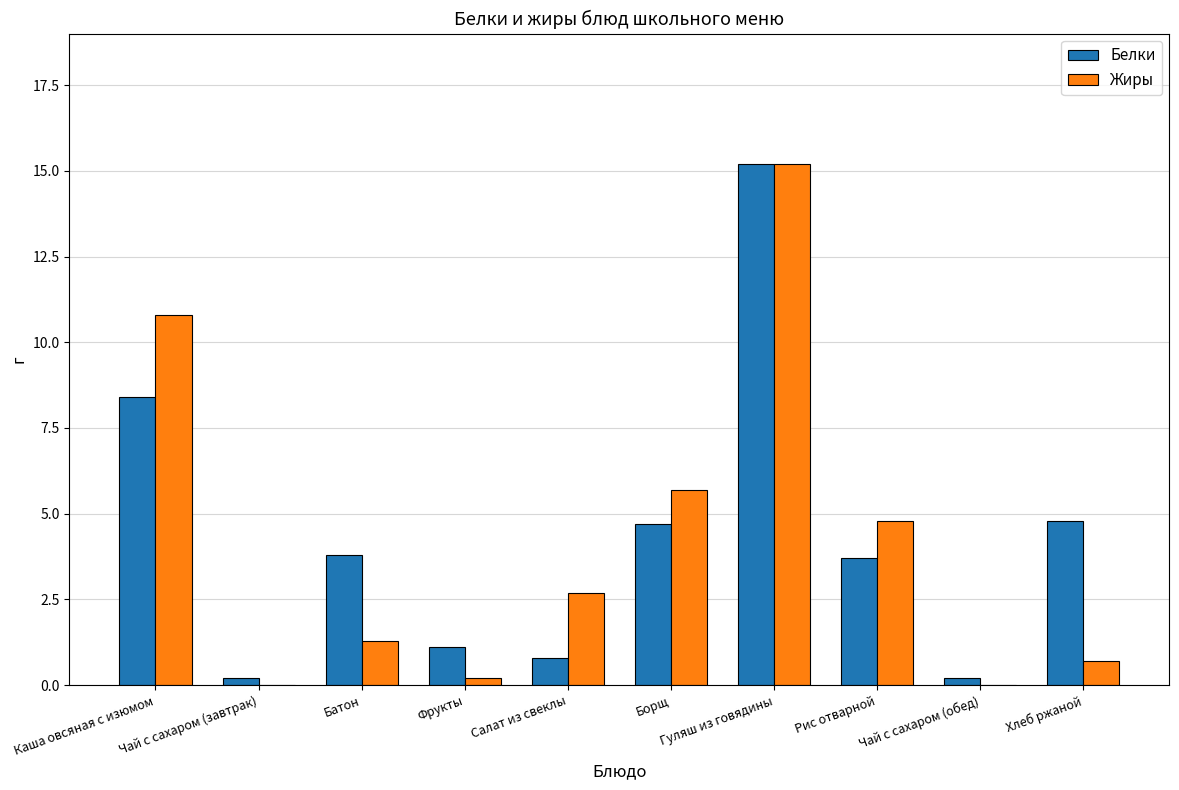

What is the sum of all Жиры values?

41.4